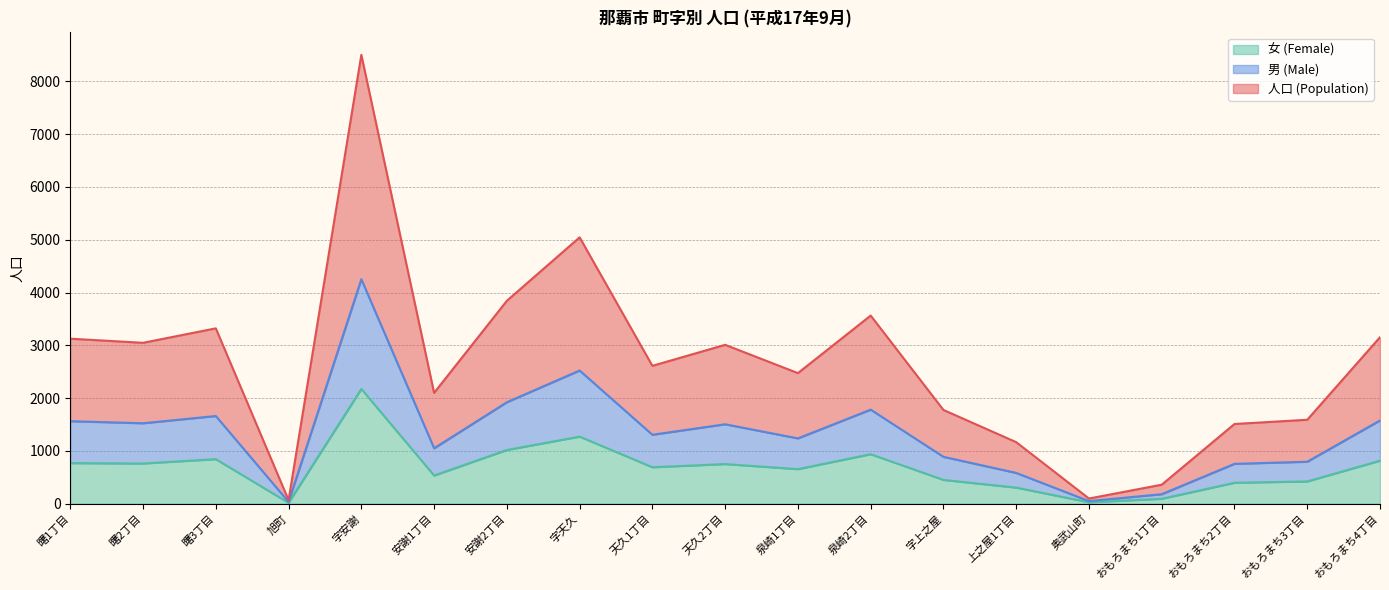

How many lines are shown in the chart?

3